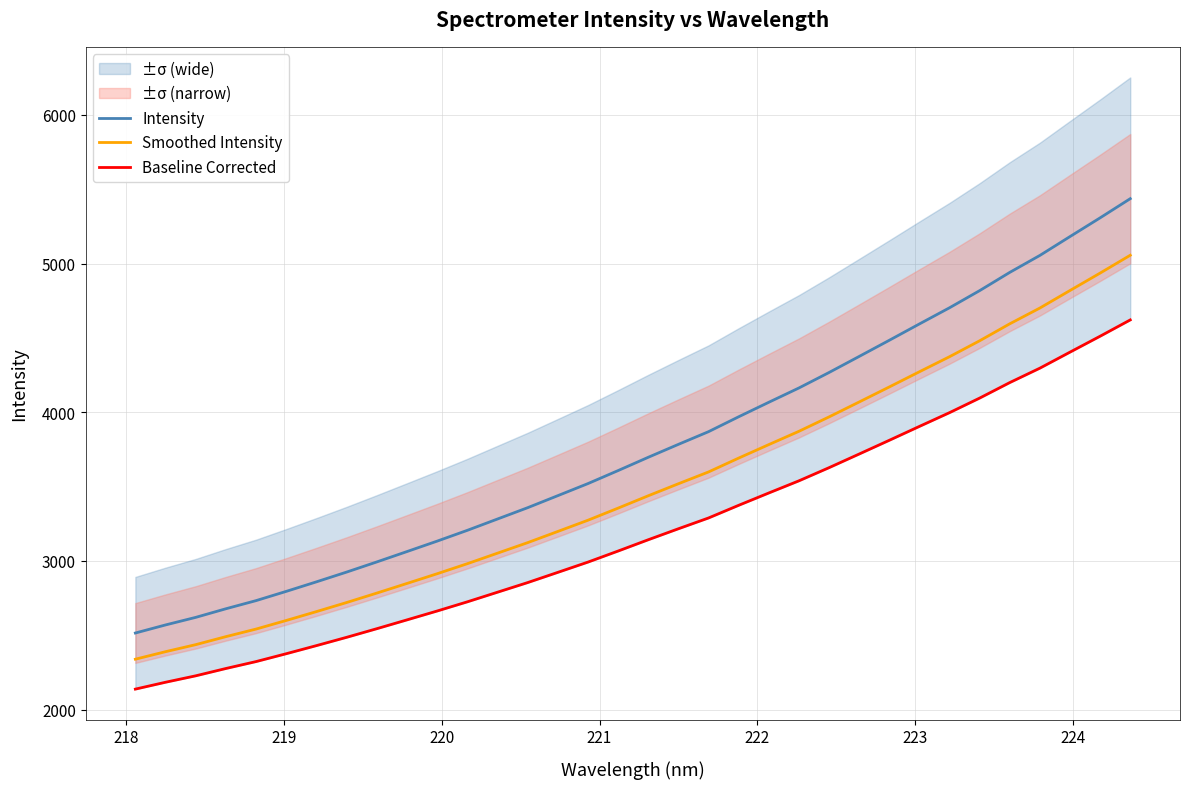

True or false: Intensity and Smoothed Intensity cross at least once.

False